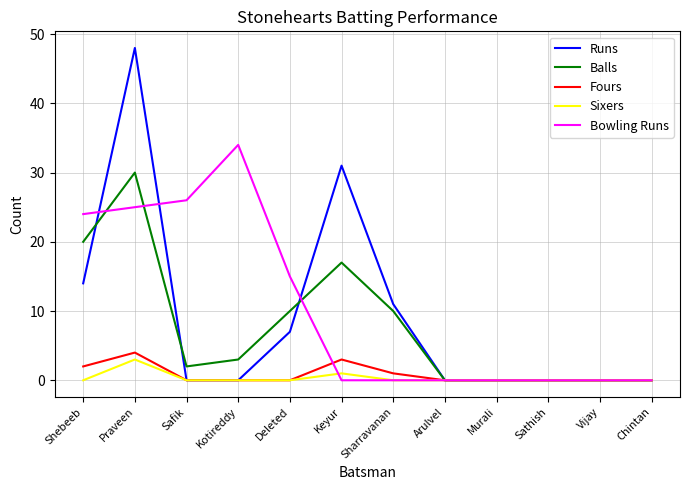

What is the highest value of the Runs series?

48